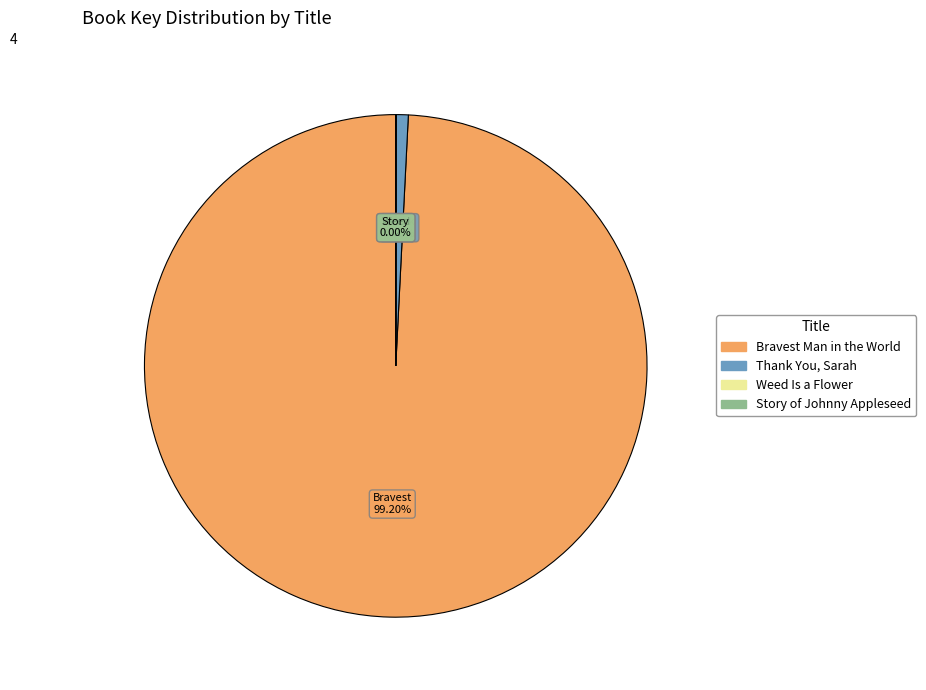

Does Thank You, Sarah account for over 50% of the chart?

No